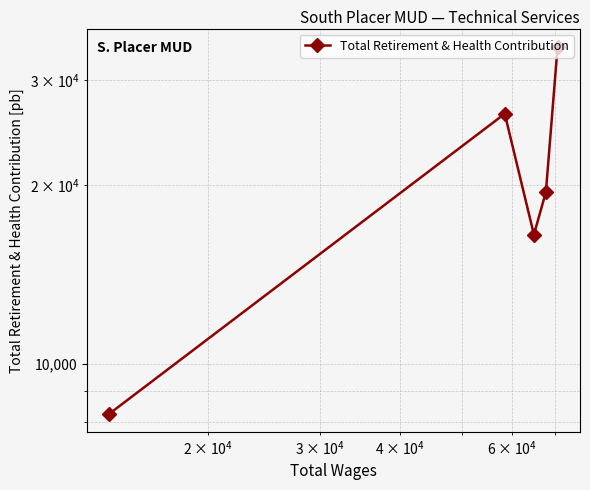

What is the average value?

20945